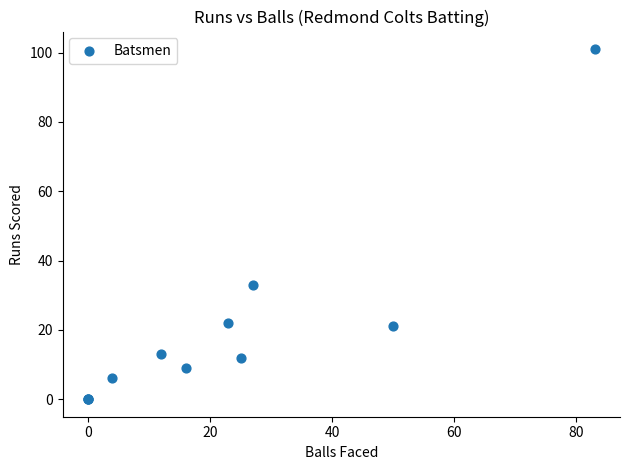

What Y value in the scatter plot is closest to 50?

33